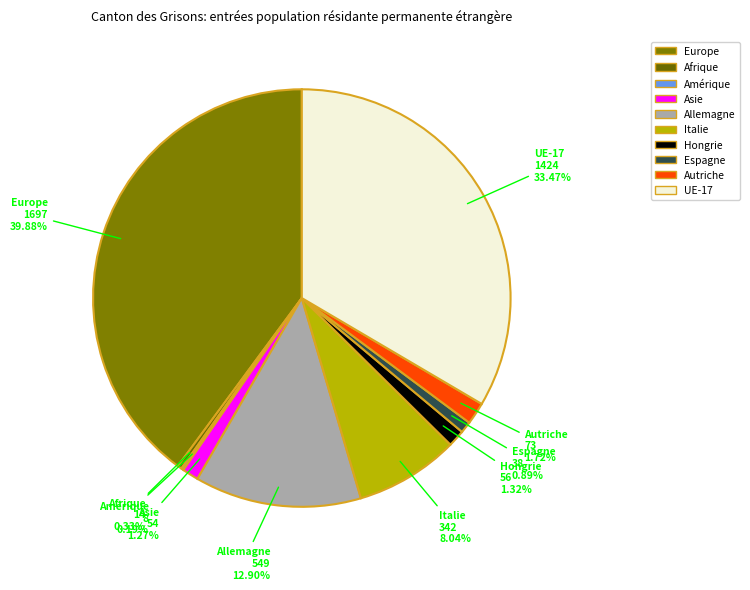

To the nearest percent, what portion does Autriche represent?

2%